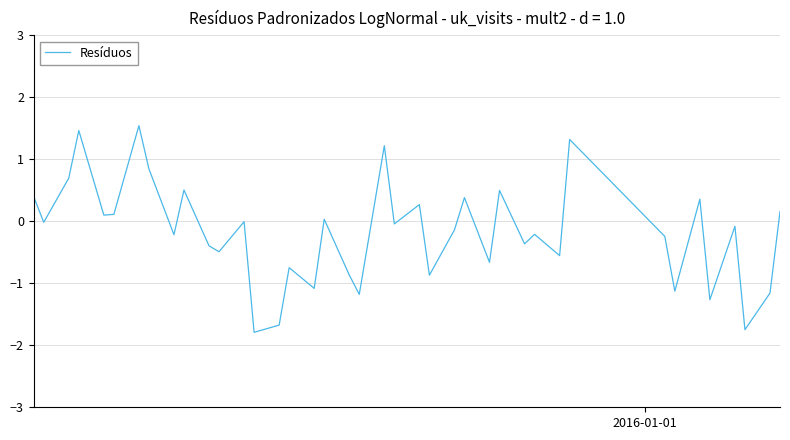

What is the smallest value displayed?

-1.8